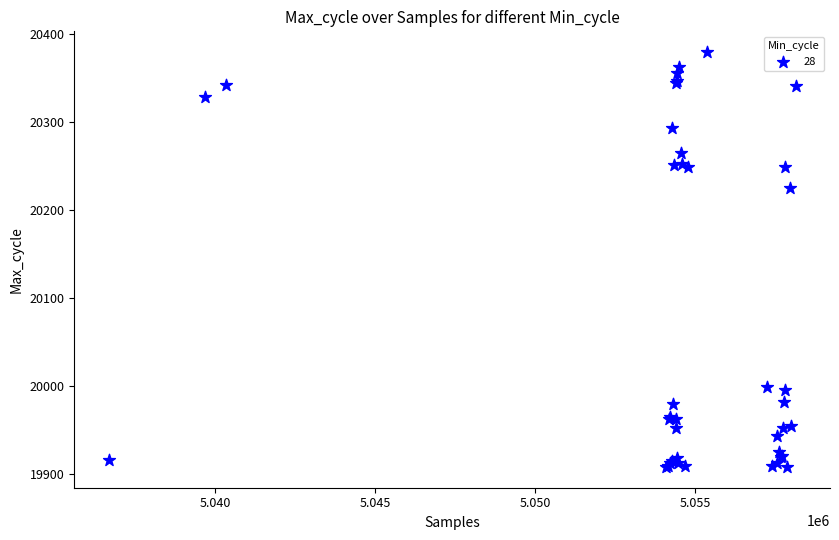

What Y value in the scatter plot is closest to 20143?

20225